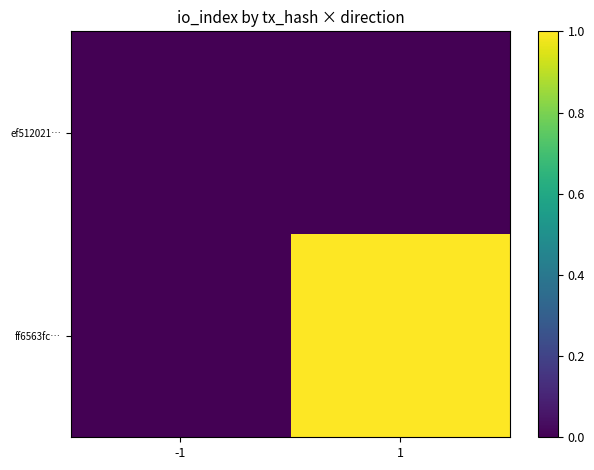

Between -1 and 1, which series saw the biggest shift?

ff6563fc…